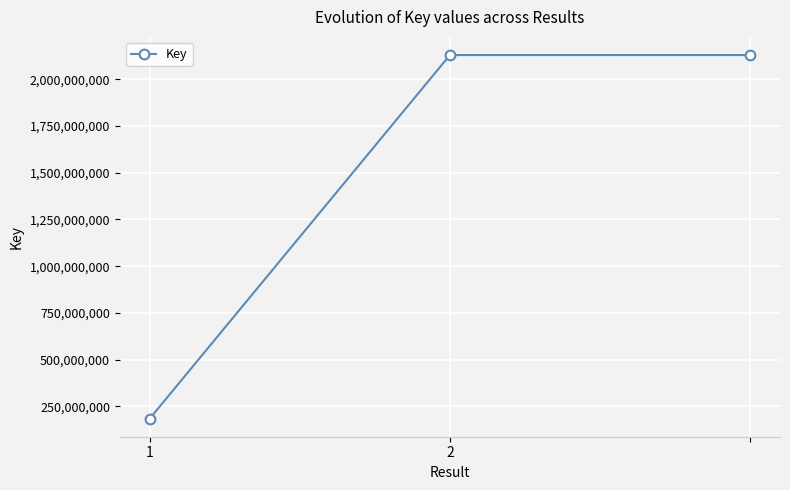

What is the average value?

1481572616